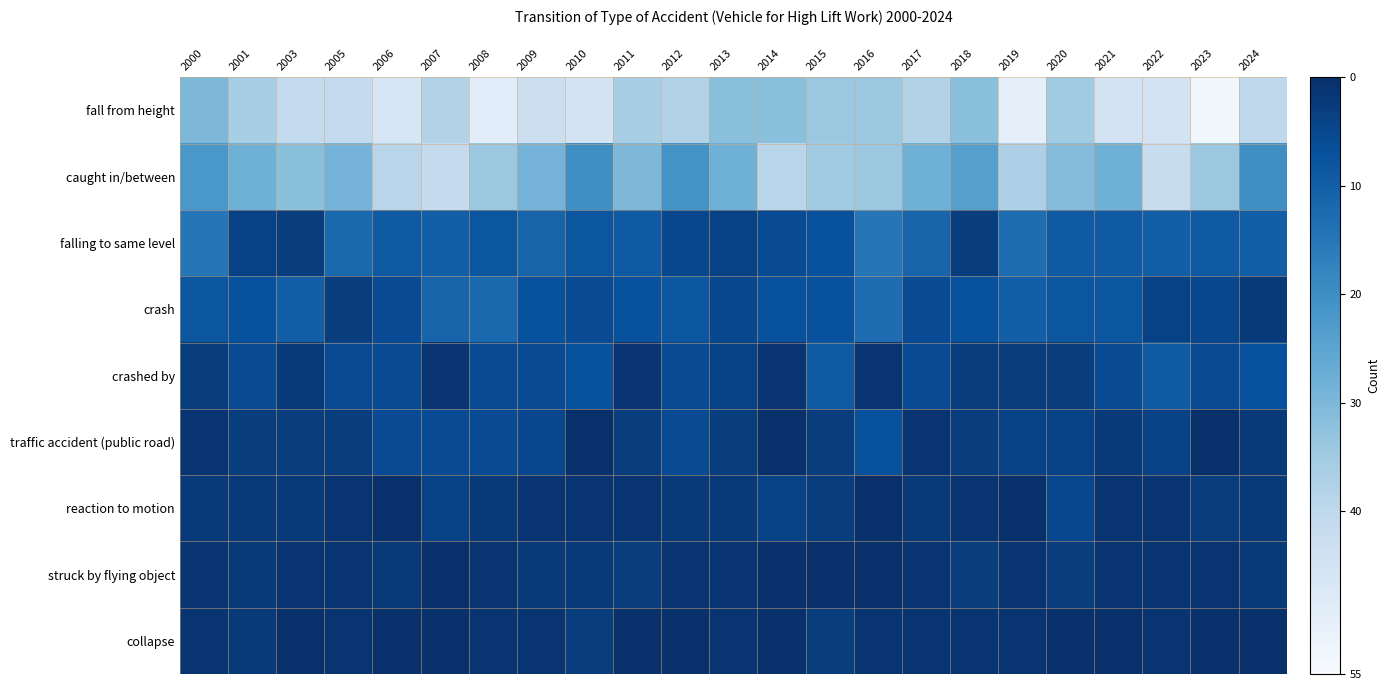

At which category is the sum across all series the highest?

2008